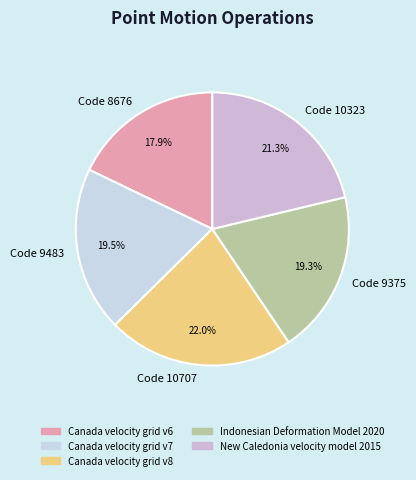

True or false: Canada velocity grid v7 accounts for 25% of the total.

False